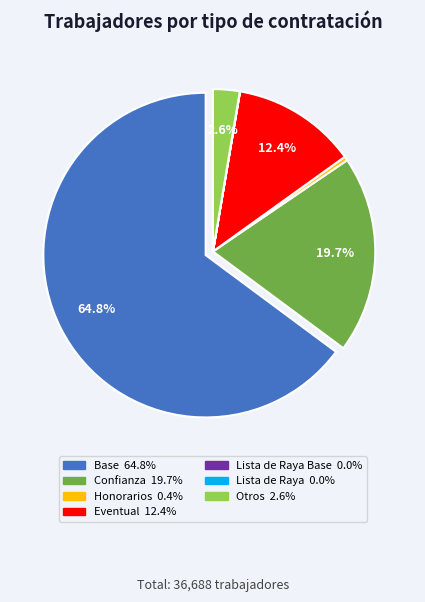

Is there a majority slice in this chart?

Yes